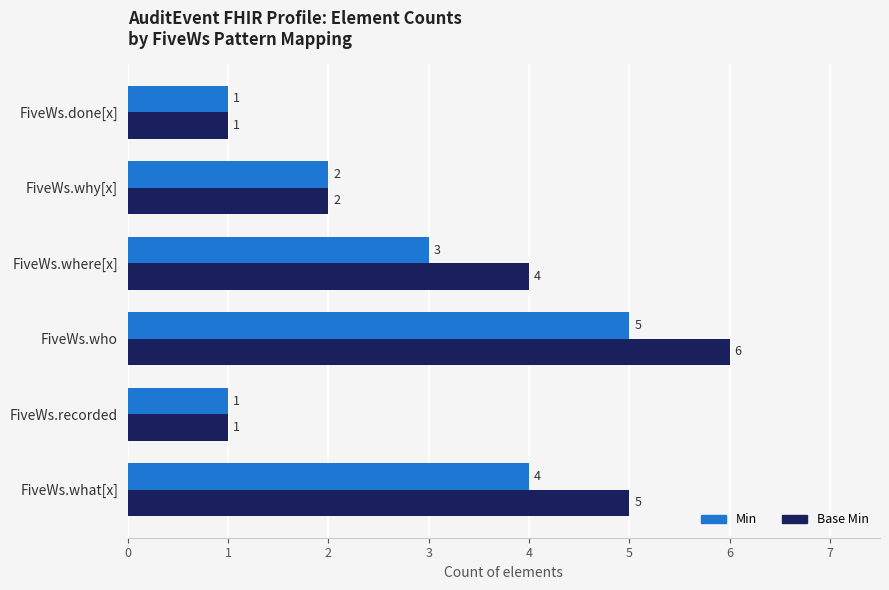

At which category is the sum across all series the highest?

FiveWs.who